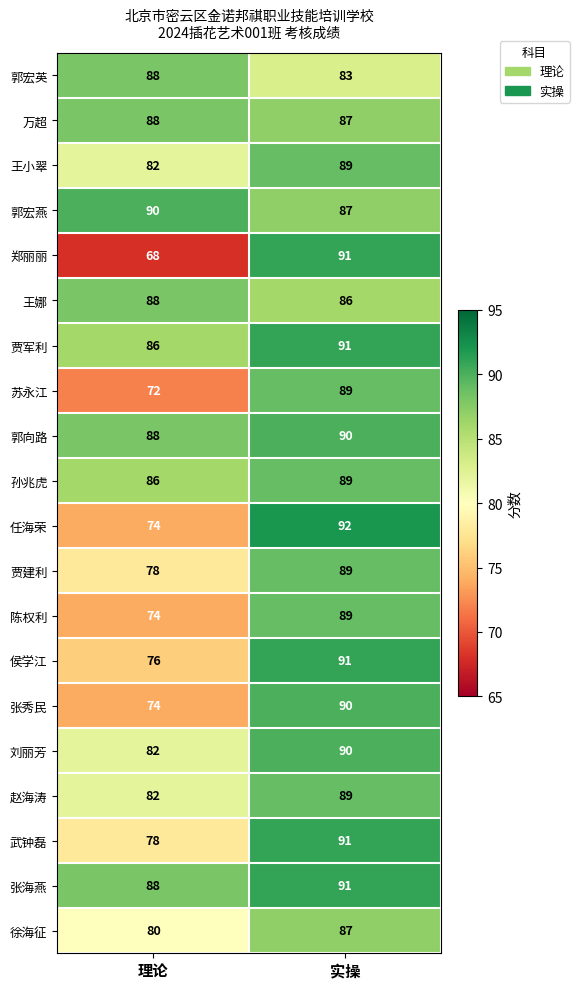

What is the difference between the 侯学江 values at 理论 and 实操?

15